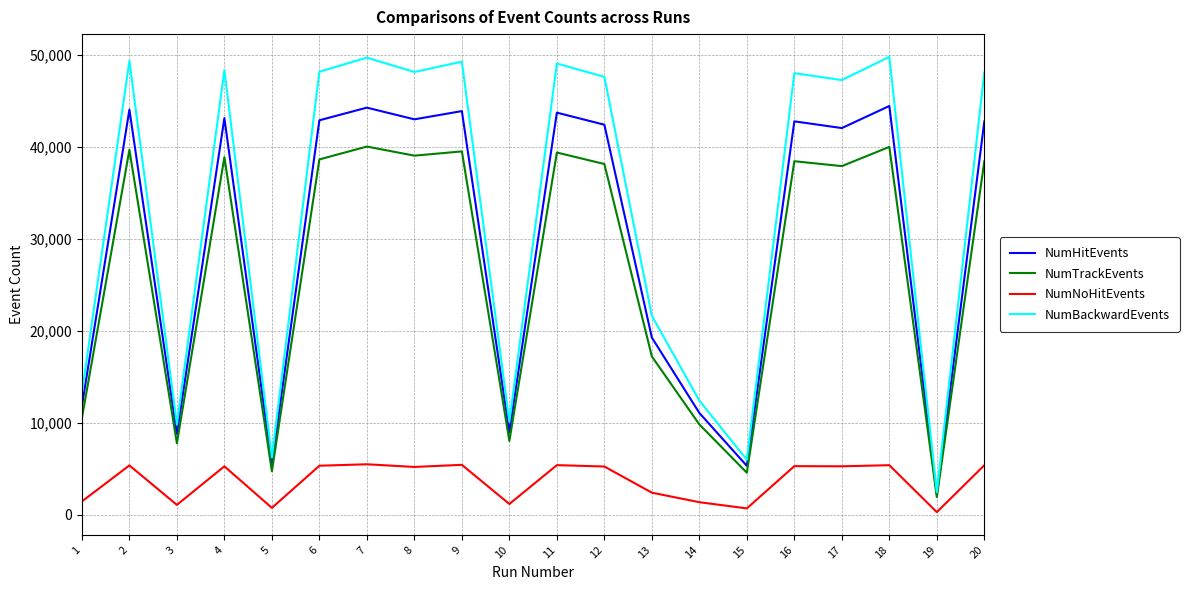

Which series changed the most between 8 and 19?

NumBackwardEvents